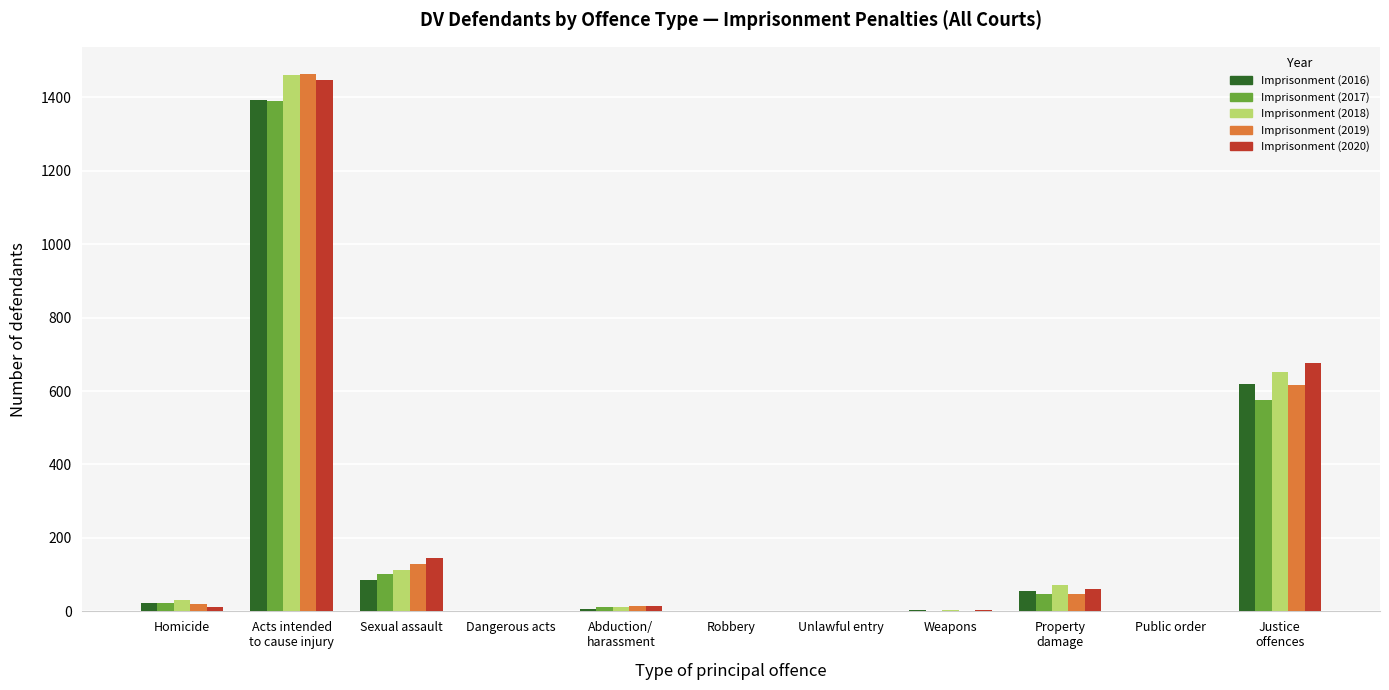

Is it true that Imprisonment (2019) equals 795 at Dangerous acts?

False